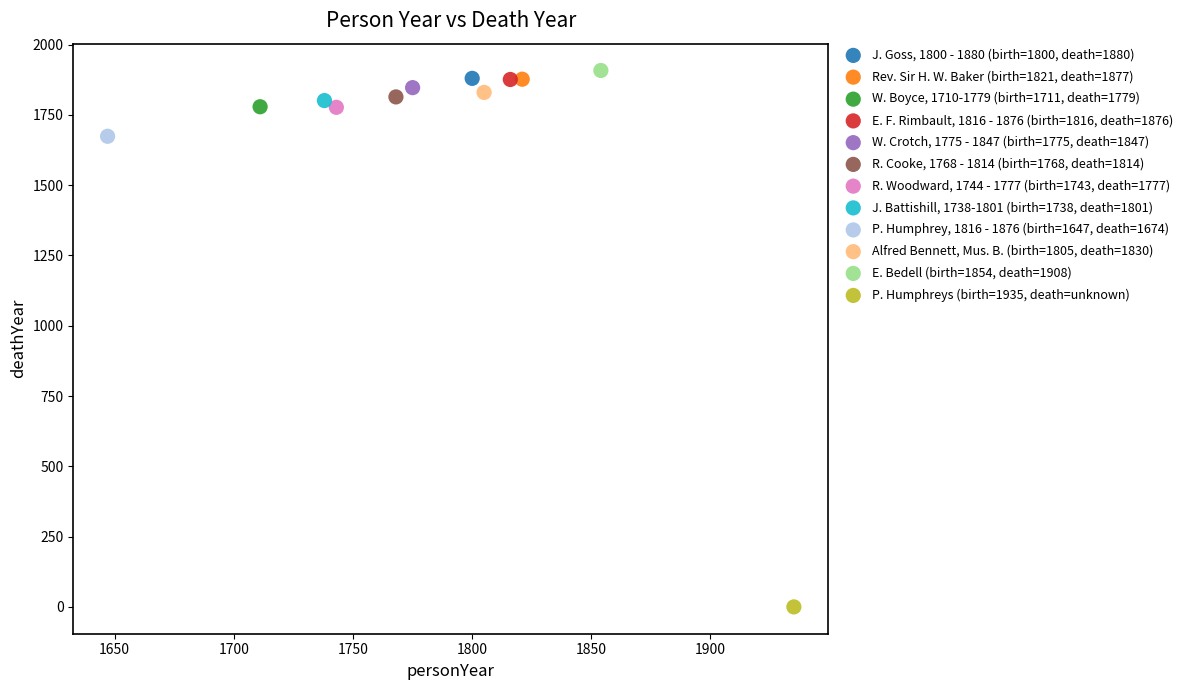

Which series contains the highest Y value?

E. Bedell (birth=1854, death=1908)